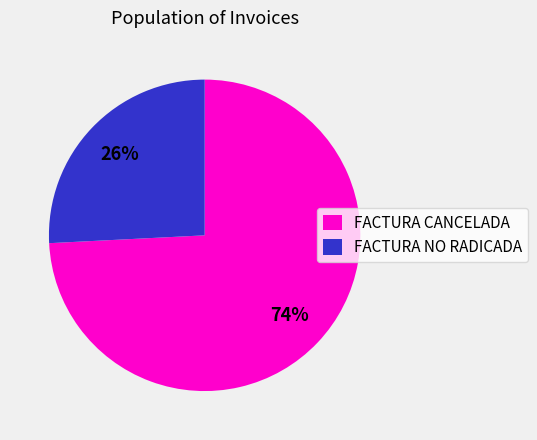

What is the majority slice?

FACTURA CANCELADA